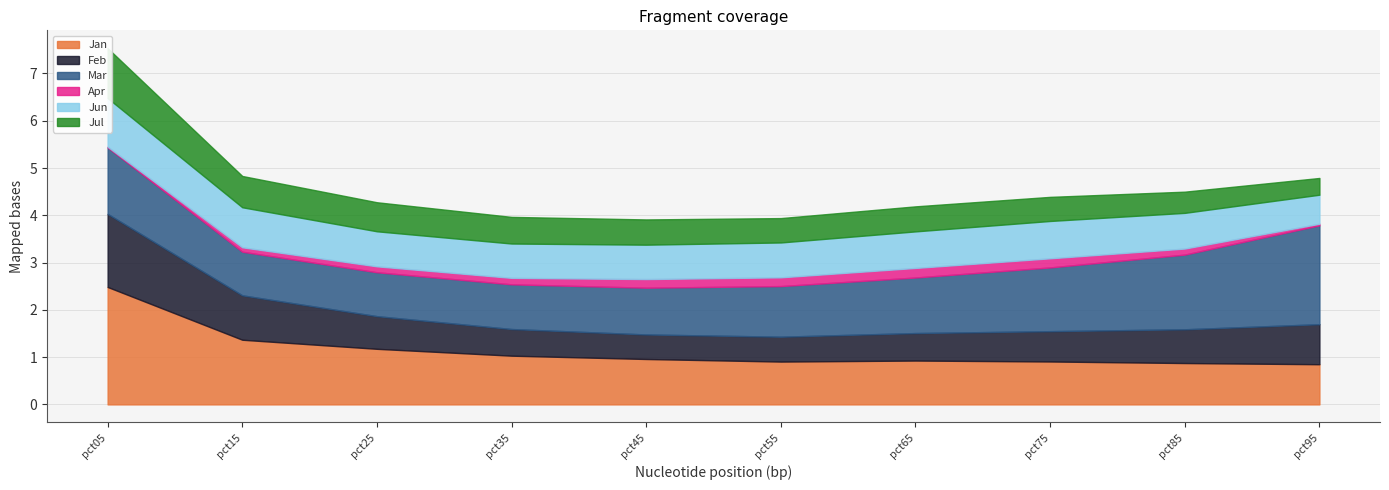

The Jun series shows 1.2 at pct85. True or false?

False